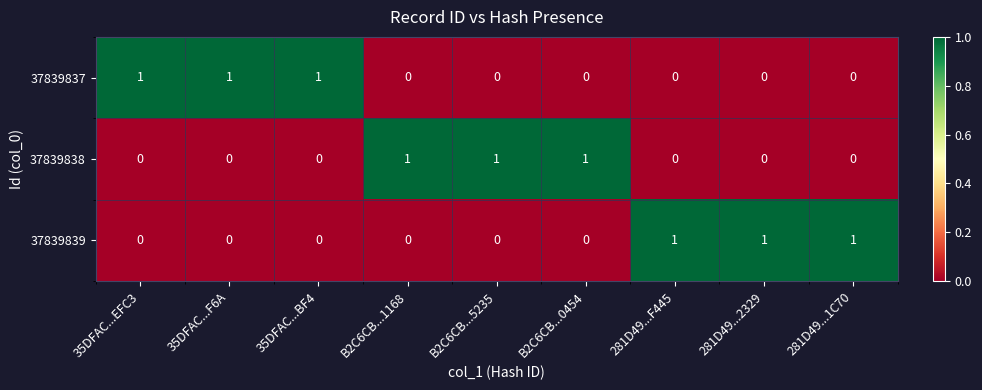

The 37839839 series shows 1 at 35DFAC...BF4. True or false?

False